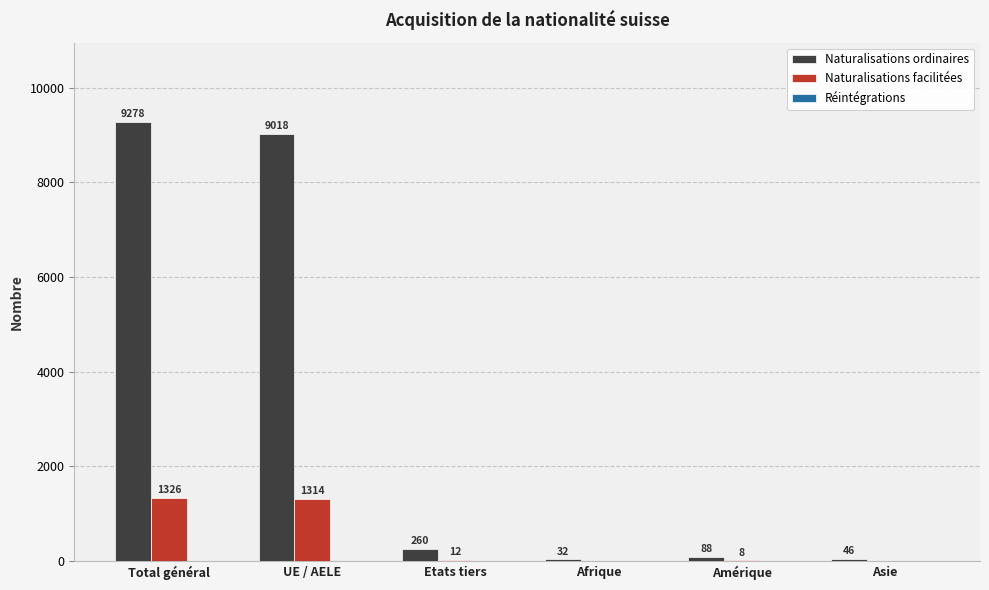

The value of Naturalisations facilitées at Afrique is 0. True or false?

True